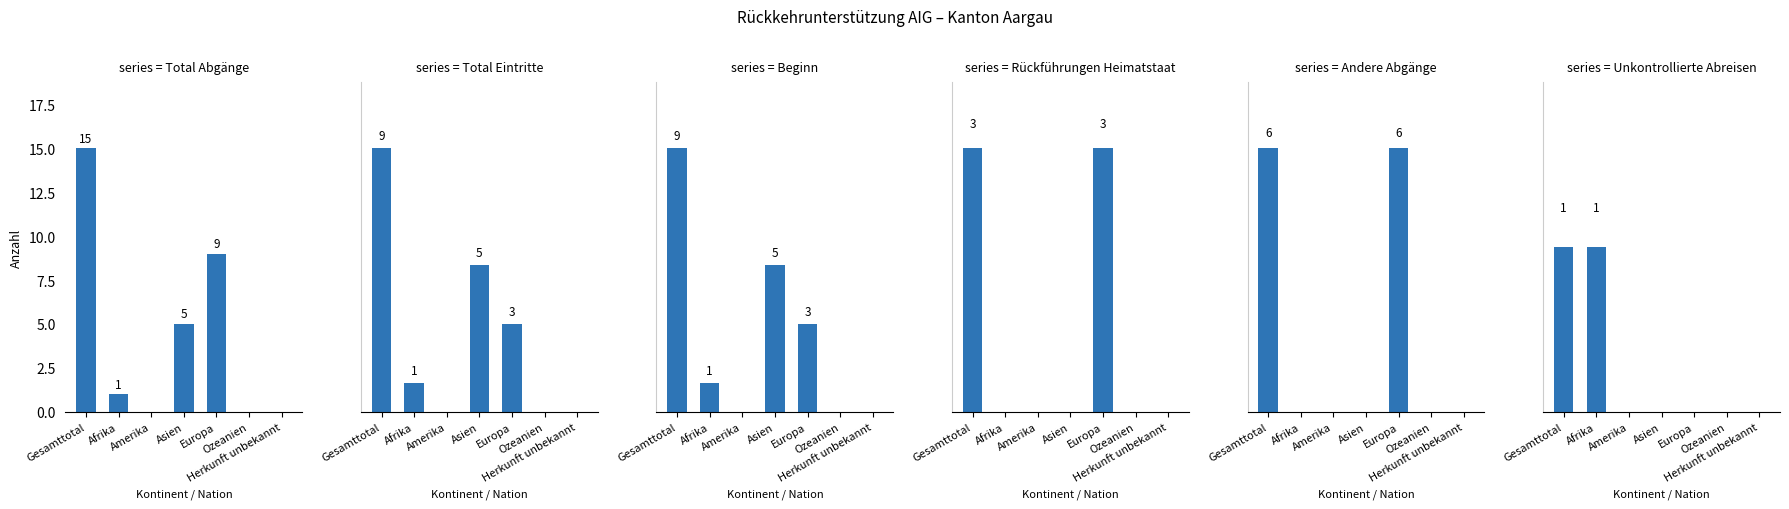

How many positive values does the Total Abgänge series have?

4